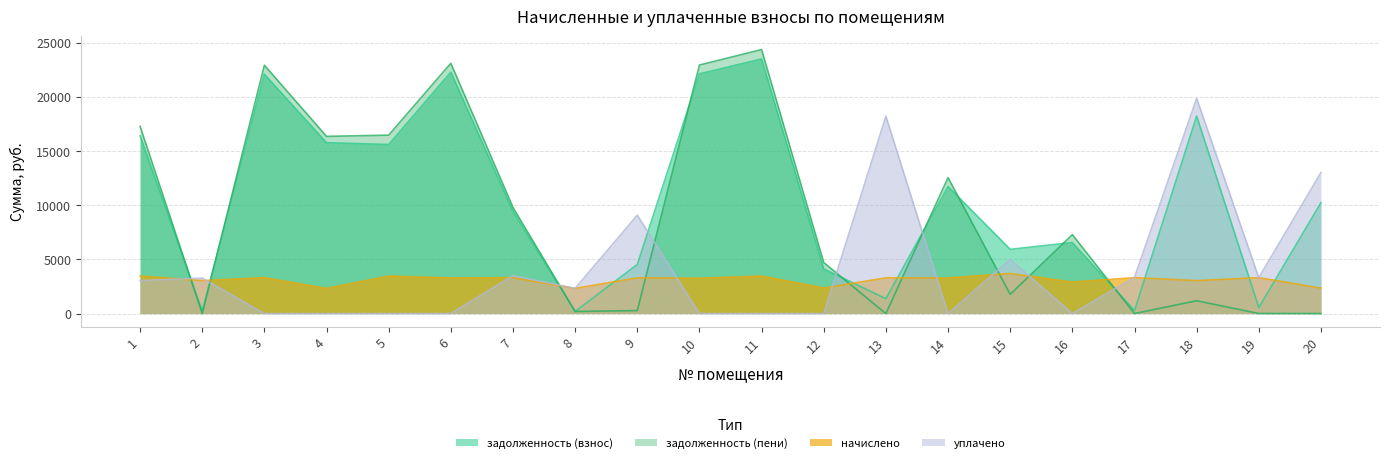

What is the value of the начислено point at the 1st from the left?

3463.2